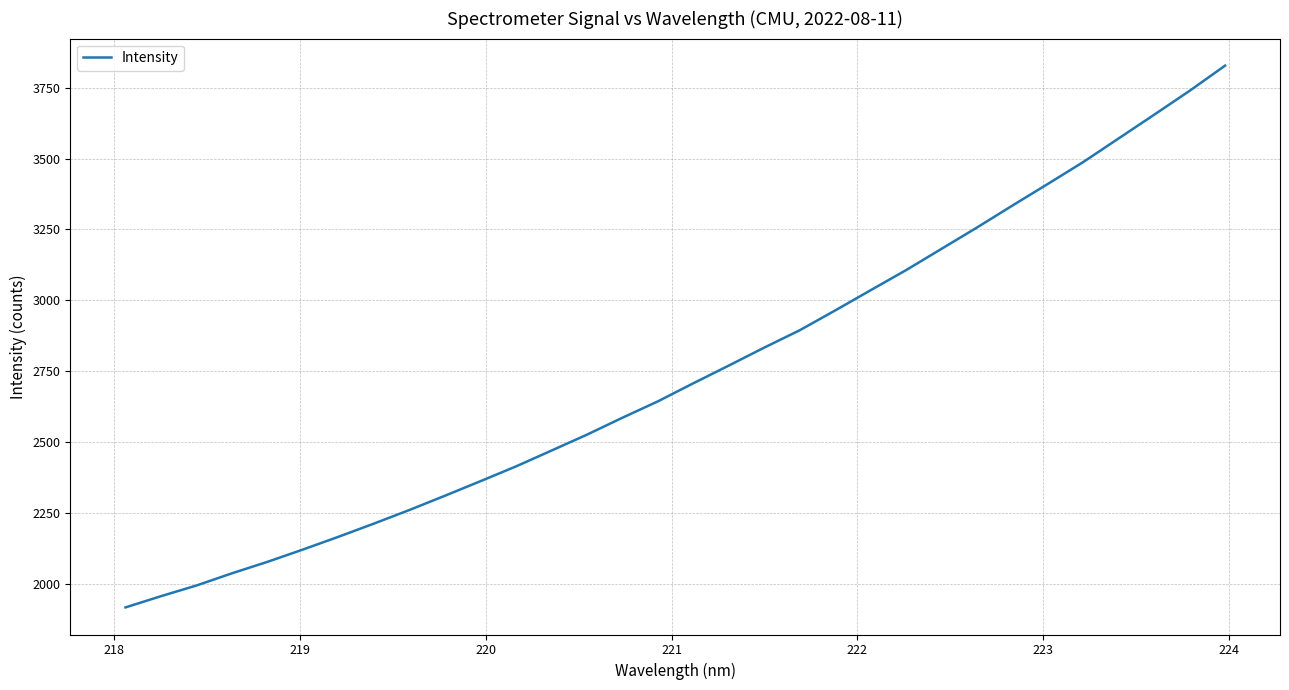

Reading left to right, transcribe all the data shown in this chart.

1917.7	1957.3	1995.0	2038.0	2078.4	2121.8	2166.7	2213.3	2261.2	2311.4	2362.7	2414.7	2470.5	2526.6	2586.3	2644.0	2707.8	2770.2	2833.5	2894.6	2964.4	3035.7	3106.6	3181.6	3256.8	3334.2	3410.5	3487.7	3571.0	3654.3	3738.5	3827.2